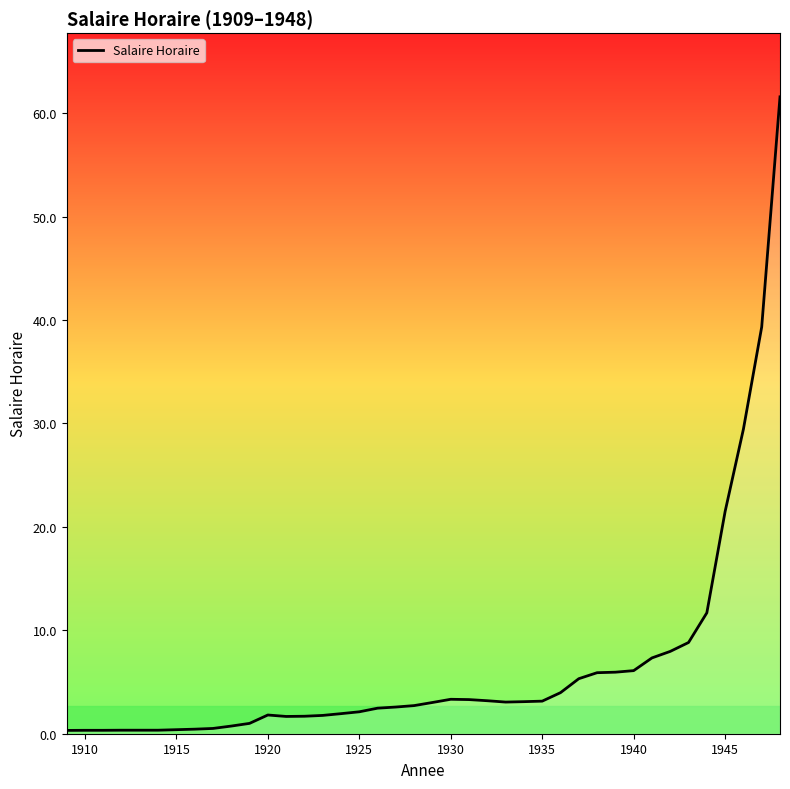

What is the greatest value displayed?

61.6